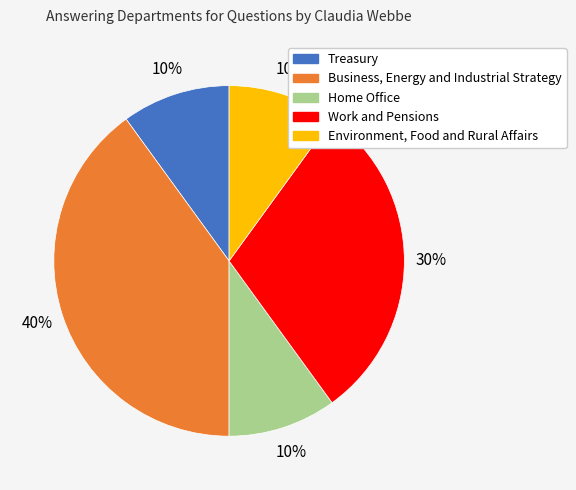

Is it true that Business, Energy and Industrial Strategy is 40% of the pie?

True